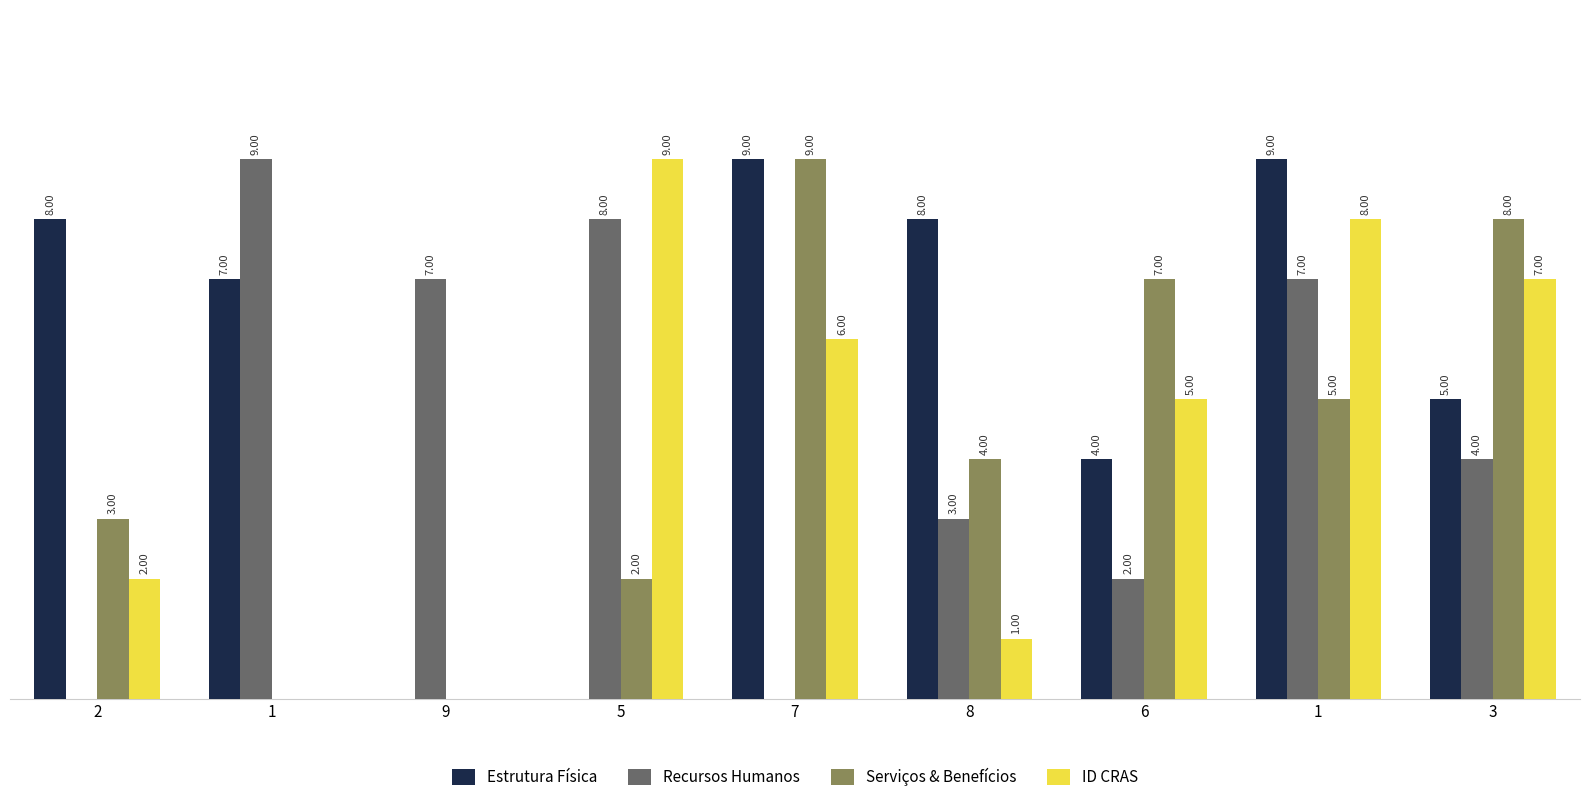

Reading left to right, transcribe all the data shown in this chart.

Estrutura Física: 8	7	0	0	9	8	4	9	5
Recursos Humanos: 0	9	7	8	0	3	2	7	4
Serviços & Benefícios: 3	0	0	2	9	4	7	5	8
ID CRAS: 2	0	0	9	6	1	5	8	7